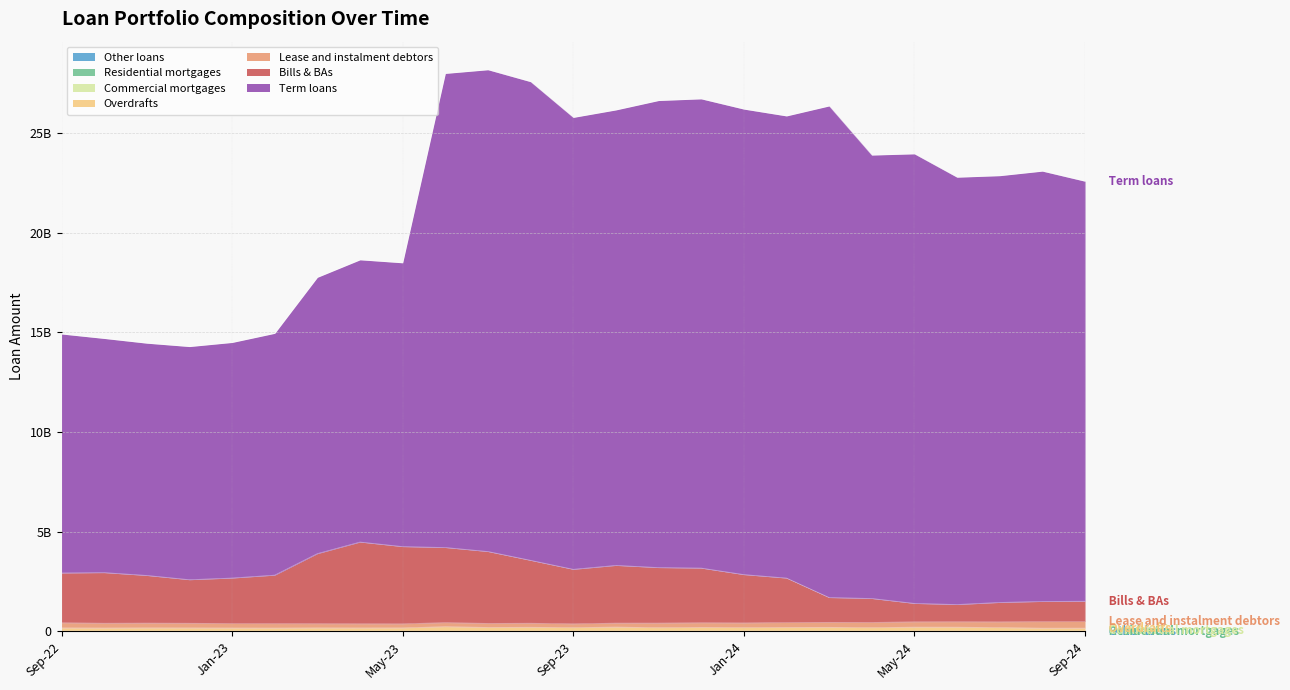

What position from the right is Apr-23?

18